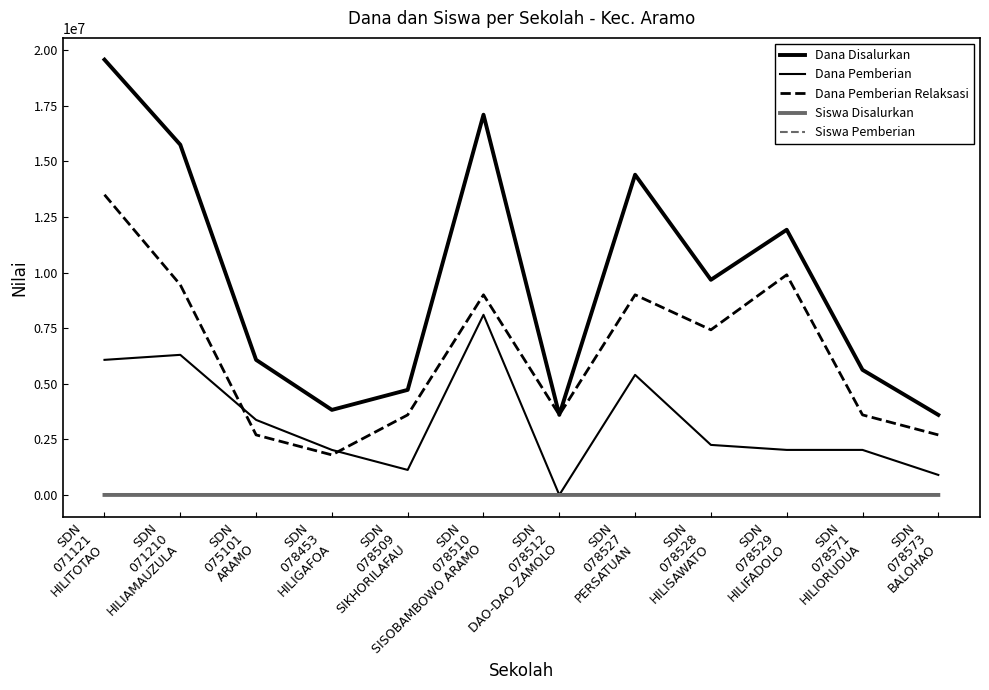

Does the chart have visible grid lines?

No